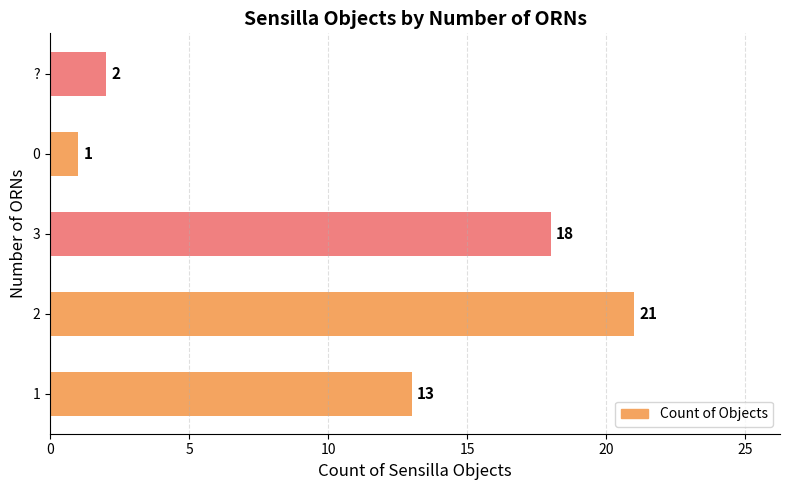

What is the change in value from 0 to ??

+1